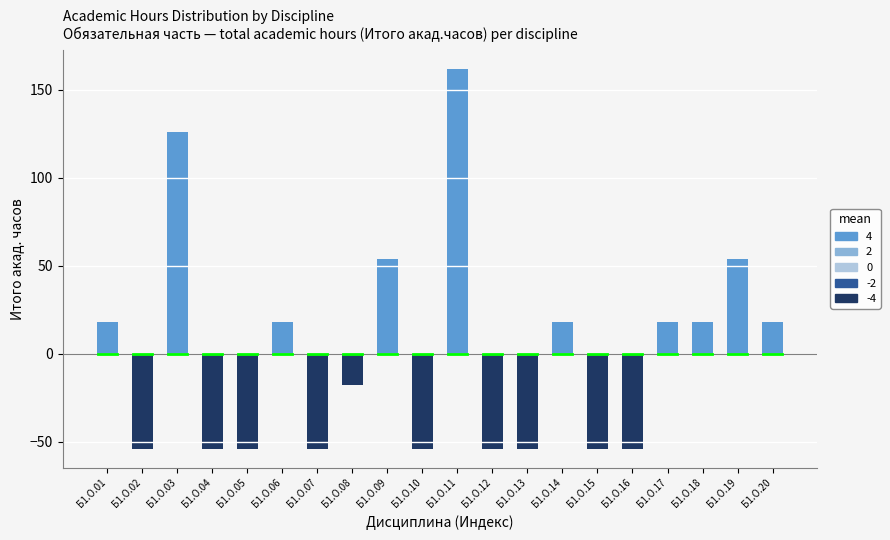

Reading left to right, extract all data points from this chart.

Б1.О.01=18	Б1.О.02=-54	Б1.О.03=126	Б1.О.04=-54	Б1.О.05=-54	Б1.О.06=18	Б1.О.07=-54	Б1.О.08=-18	Б1.О.09=54	Б1.О.10=-54	Б1.О.11=162	Б1.О.12=-54	Б1.О.13=-54	Б1.О.14=18	Б1.О.15=-54	Б1.О.16=-54	Б1.О.17=18	Б1.О.18=18	Б1.О.19=54	Б1.О.20=18